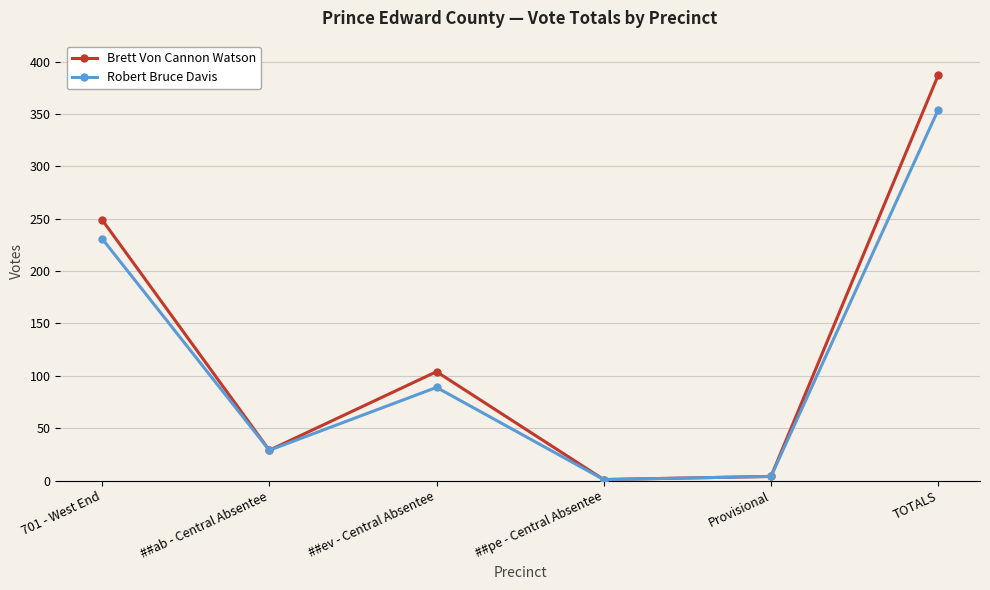

Between ##ev - Central Absentee and ##pe - Central Absentee, which series saw the biggest shift?

Brett Von Cannon Watson